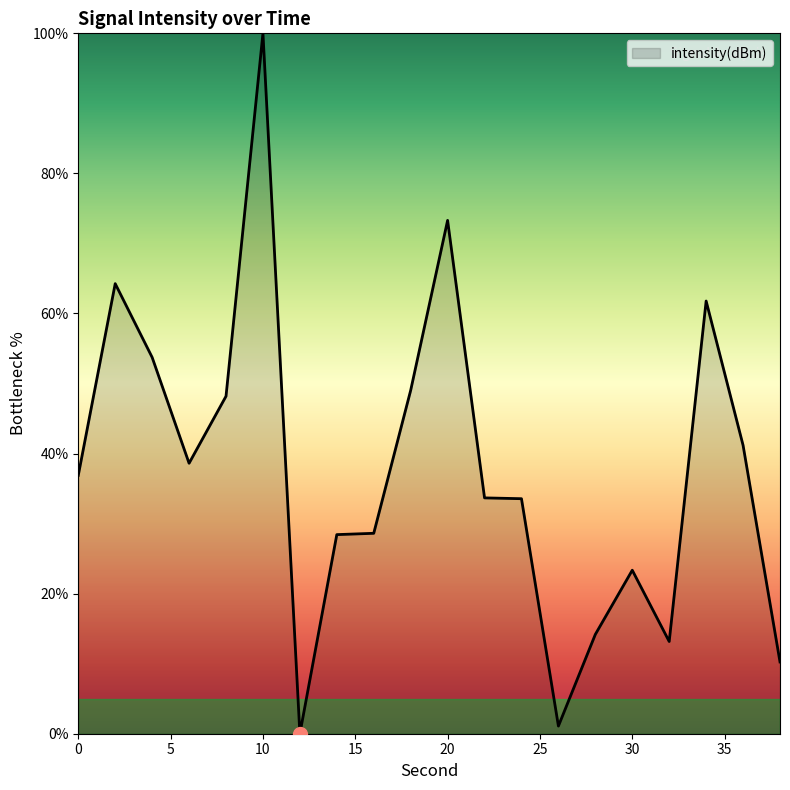

What is the greatest value displayed?

100.0